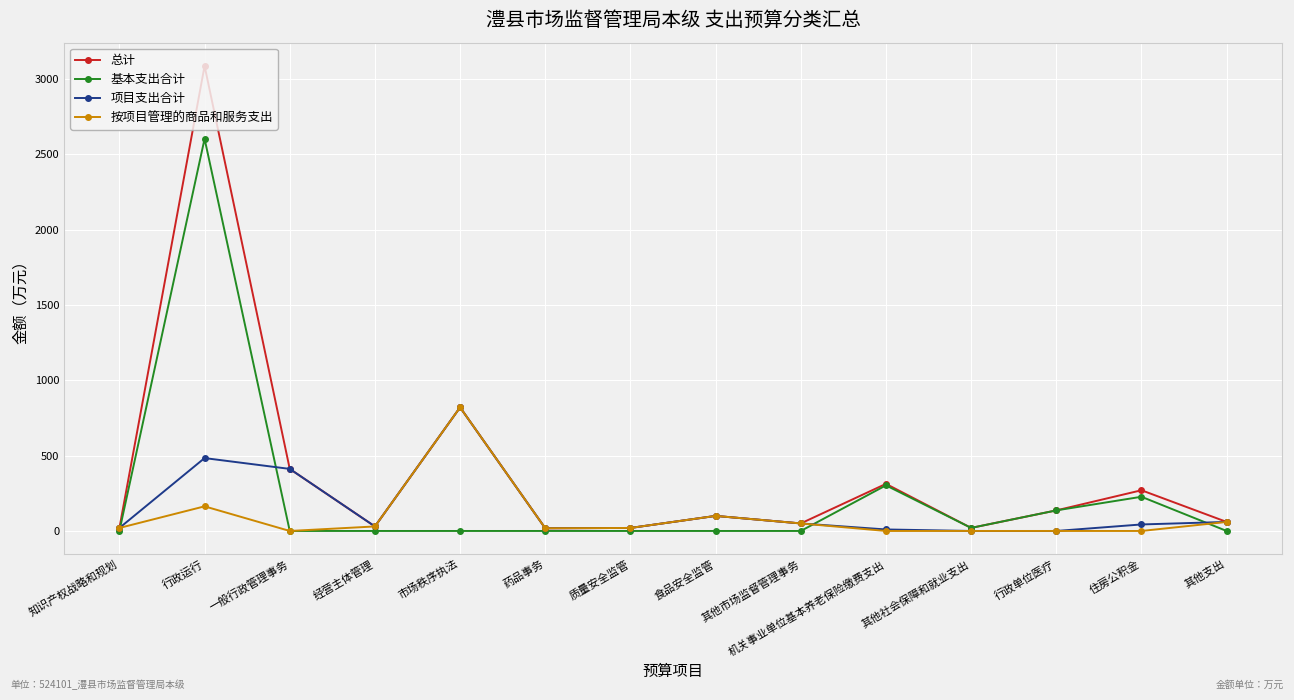

How many series are shown in this chart?

4